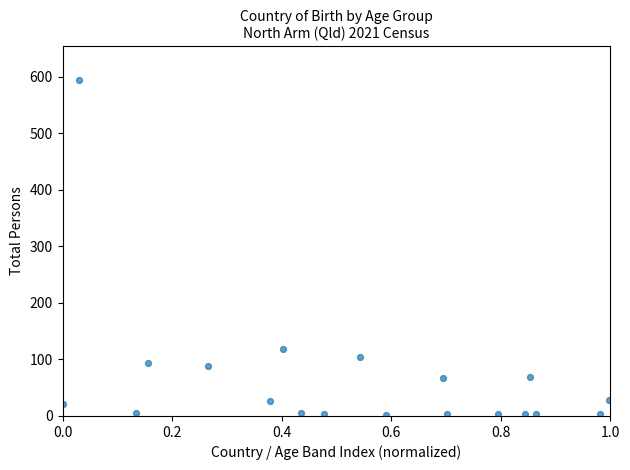

What Y value in the scatter plot is closest to 298?

118.5